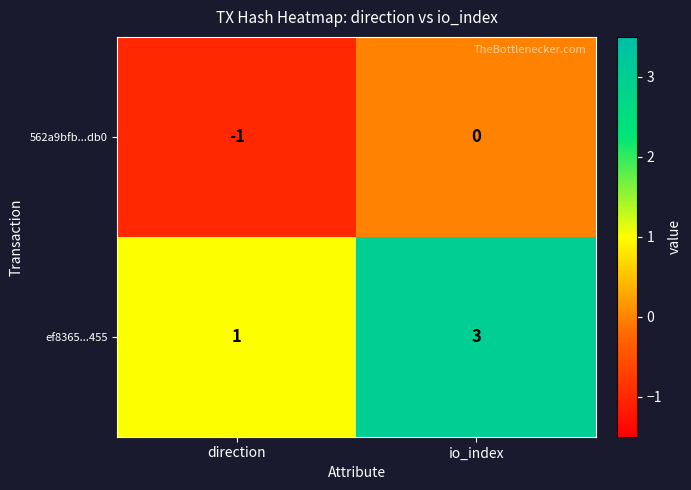

What is the approximate value of ef8365...455 at io_index?

3